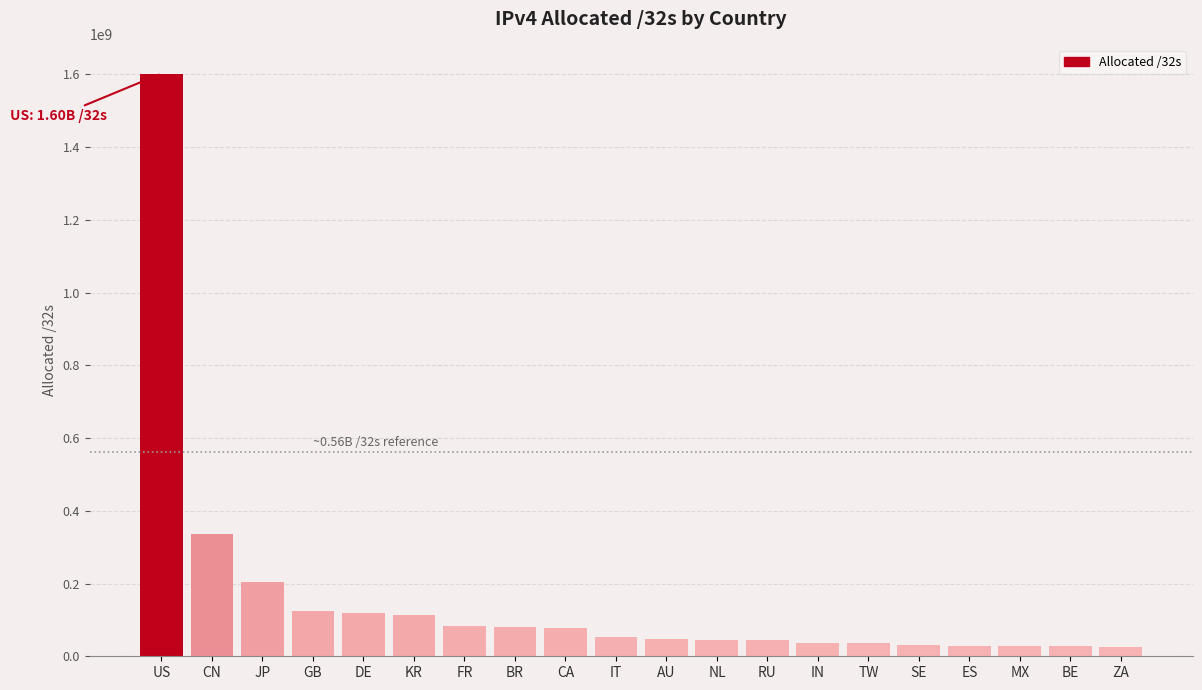

The value at CA is 27773475. True or false?

False